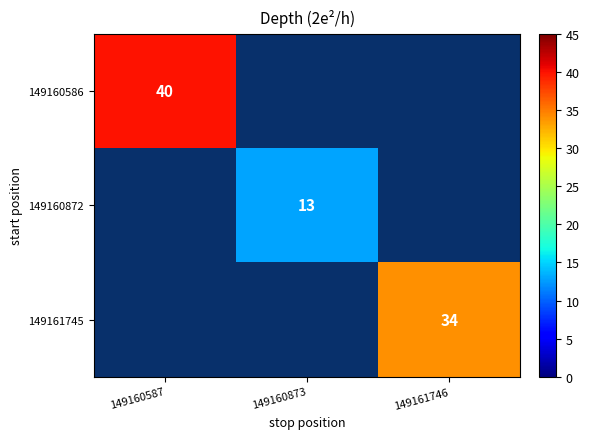

Which label corresponds to the largest value in the chart?

149160587